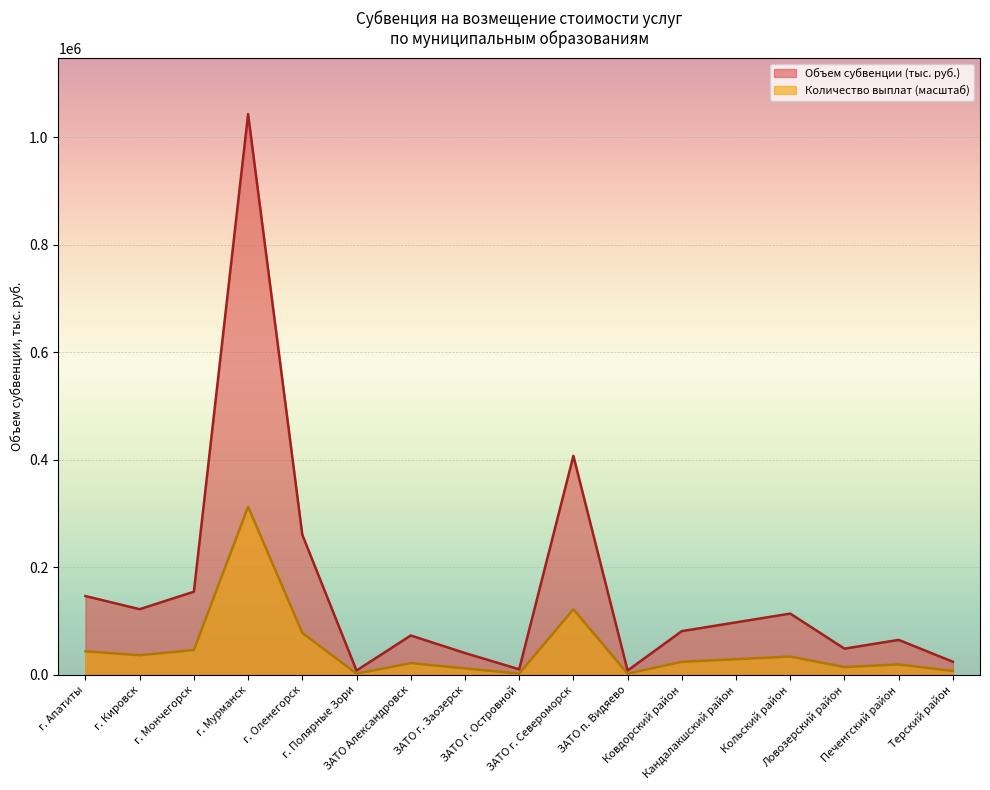

True or false: Объем субвенции (тыс. руб.) has more than 0 interior local peaks.

True